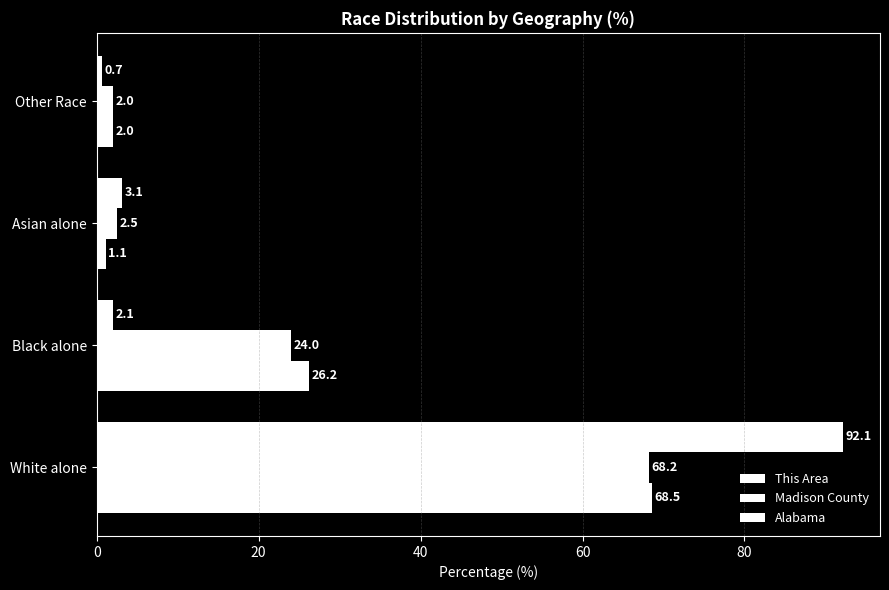

How many series are shown in this chart?

3